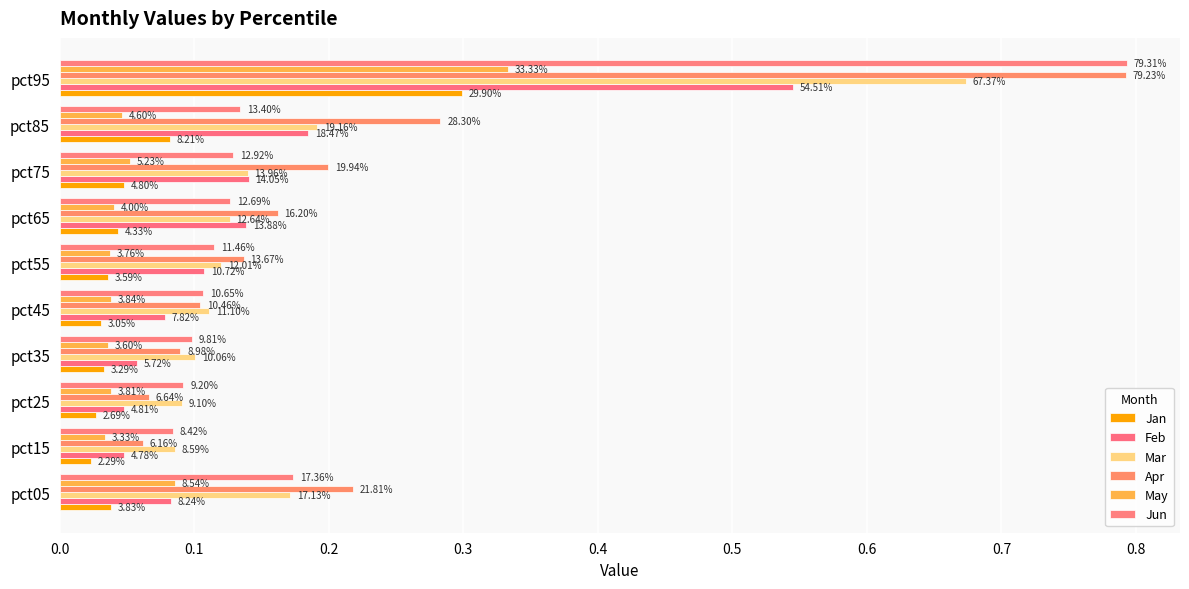

At how many categories does at least one series exceed 0?

10